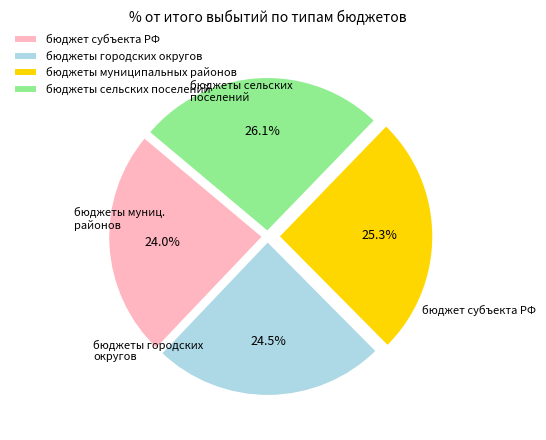

Which category has the smallest portion of the pie?

бюджет субъекта РФ